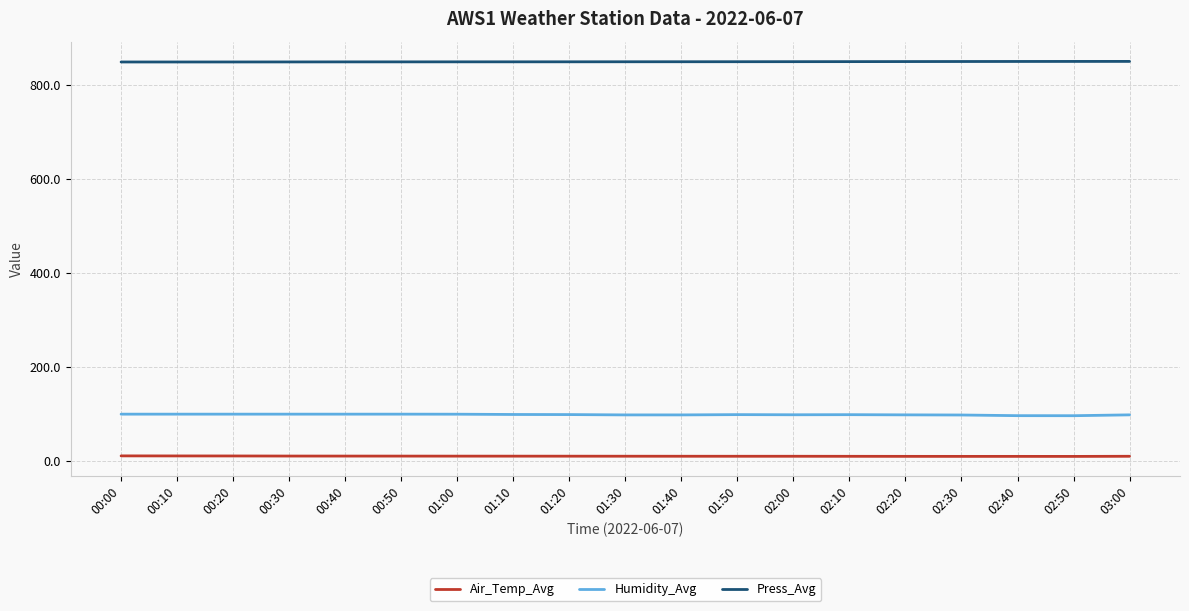

Is the value of Press_Avg at 03:00 greater than the value of Air_Temp_Avg at 01:20?

Yes